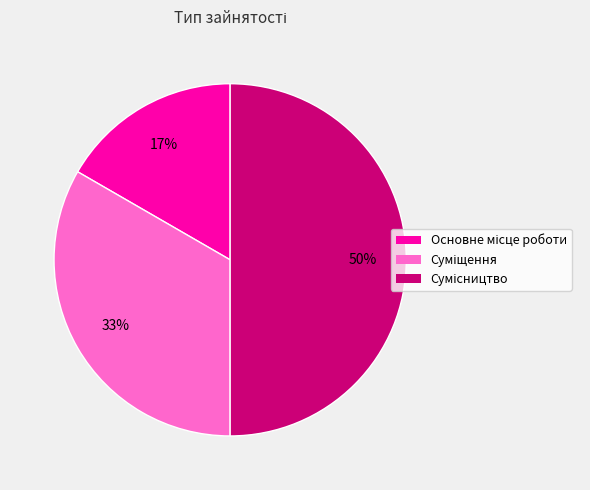

To the nearest percent, what is the difference between the largest and smallest slice percentages?

33%